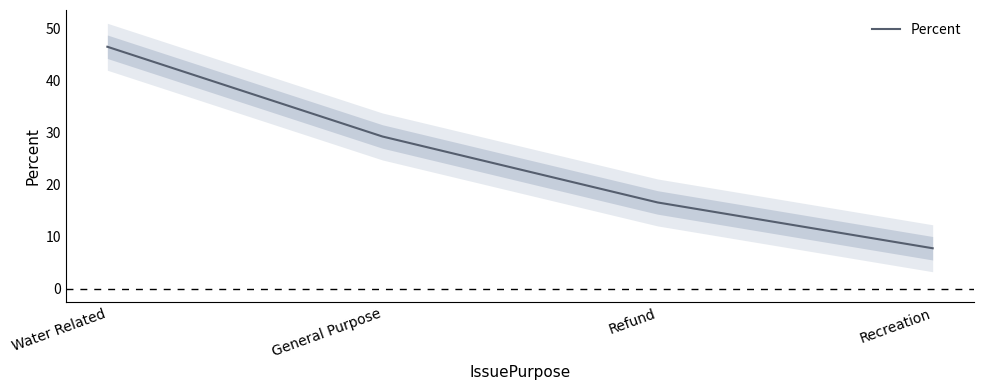

Which category has the highest value across all series?

Water Related